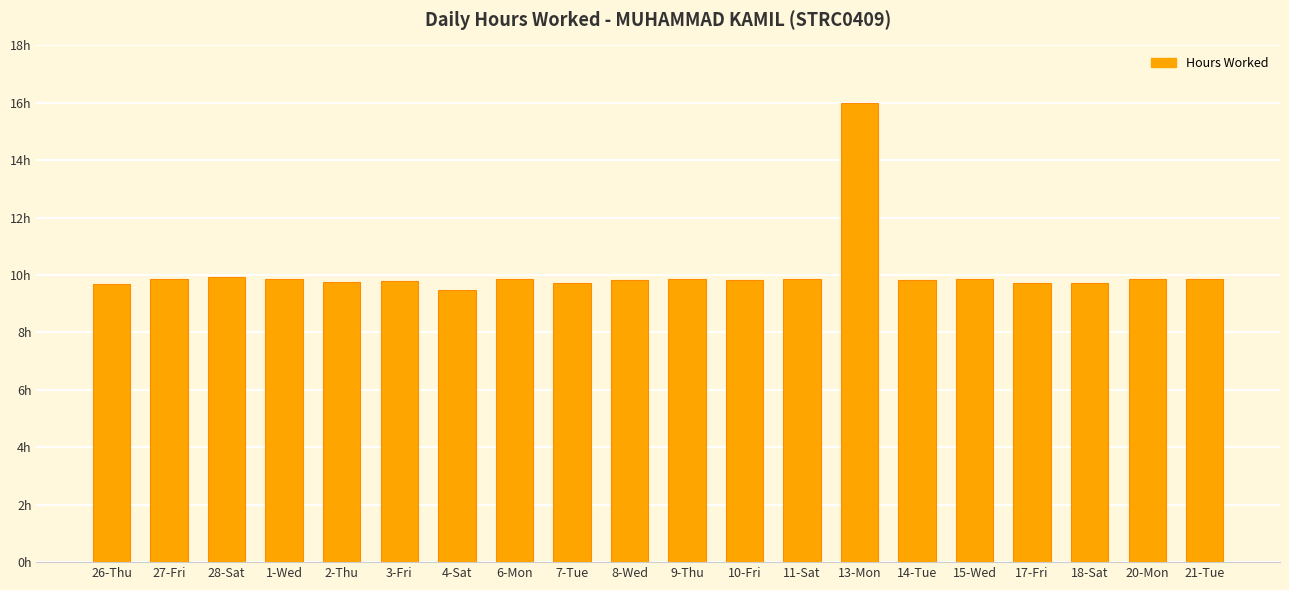

List the labels in order of value, smallest first.

4-Sat, 26-Thu, 17-Fri, 7-Tue, 18-Sat, 2-Thu, 3-Fri, 8-Wed, 14-Tue, 10-Fri, 20-Mon, 21-Tue, 27-Fri, 6-Mon, 9-Thu, 1-Wed, 15-Wed, 11-Sat, 28-Sat, 13-Mon